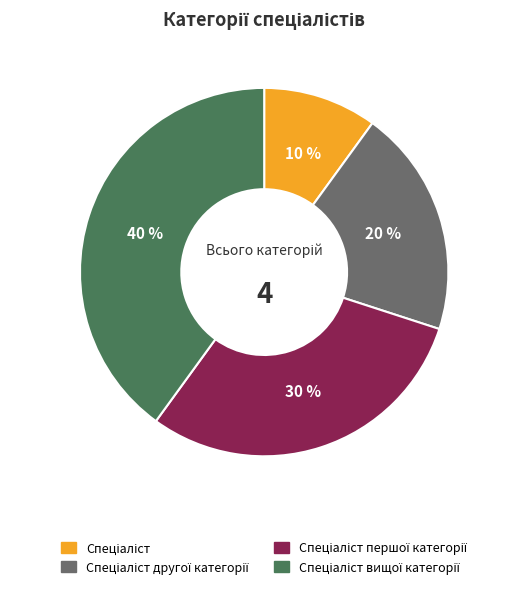

How many segments does this pie chart have?

4